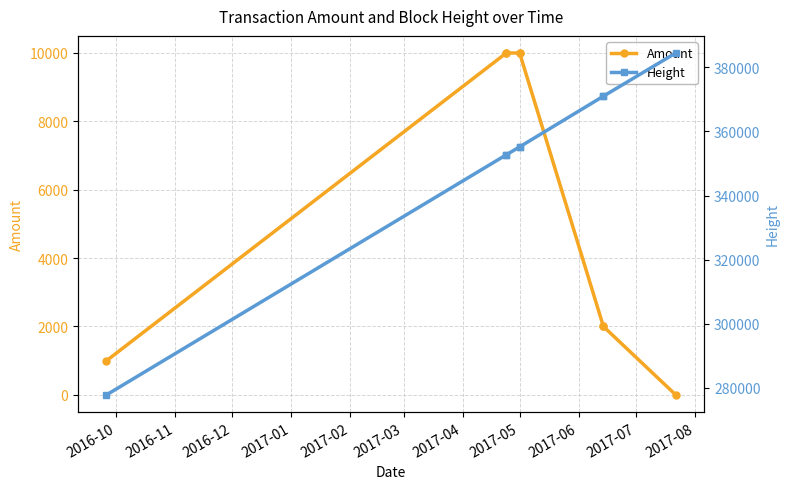

List the series in order of their overall mean, highest first.

Height, Amount